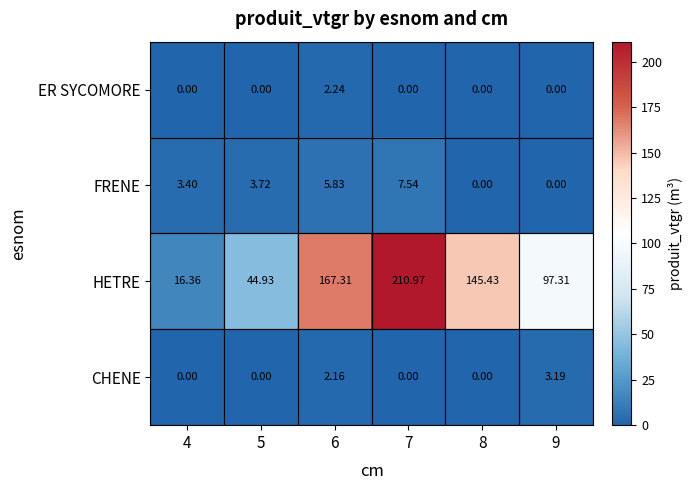

Which series has the largest total across all categories?

HETRE